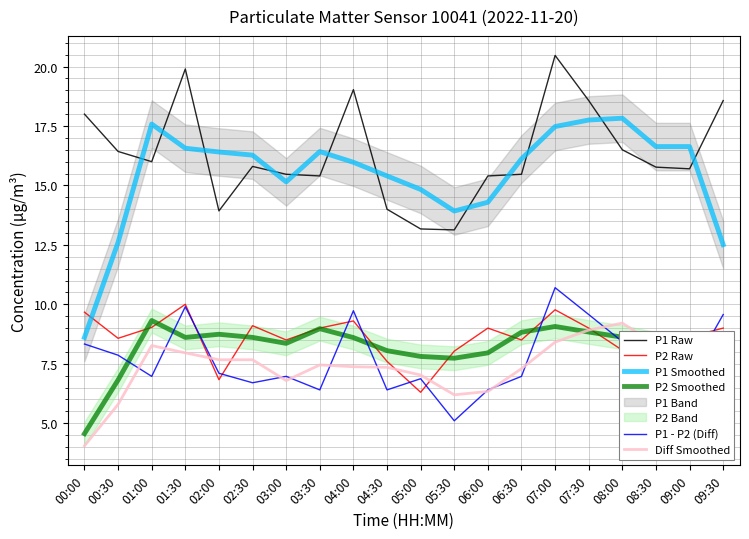

Which series has the largest total across all categories?

P1 Raw